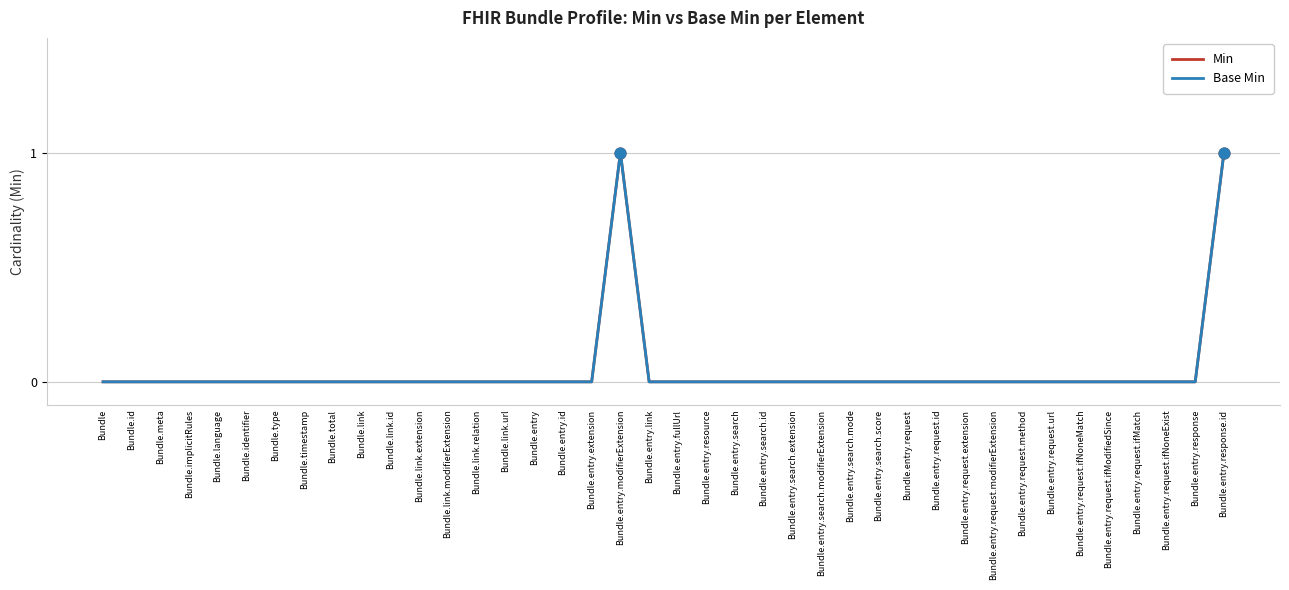

Does the chart have visible grid lines?

Yes